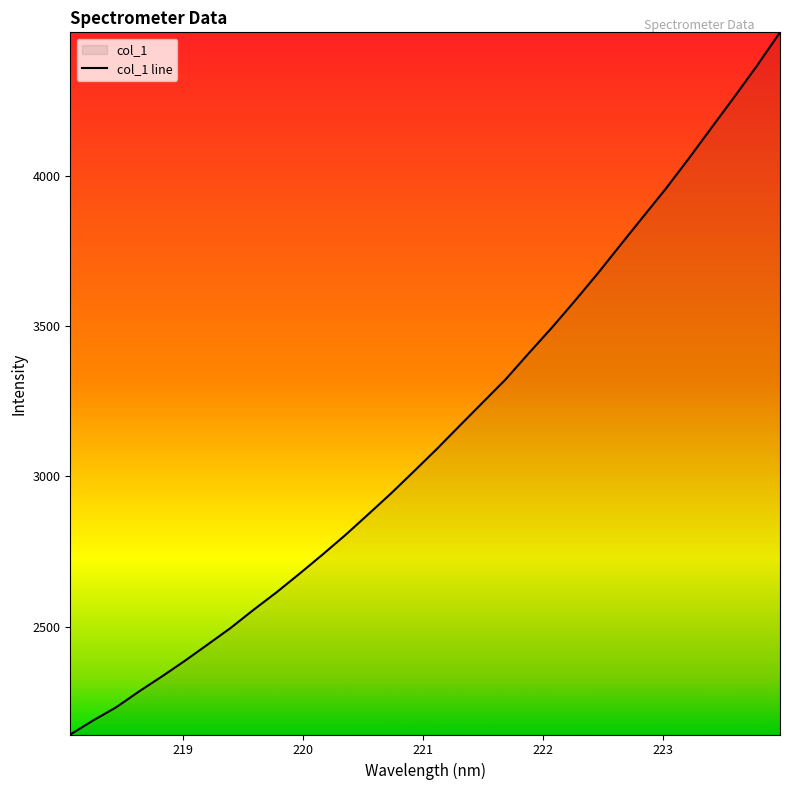

How many lines are shown in the chart?

1